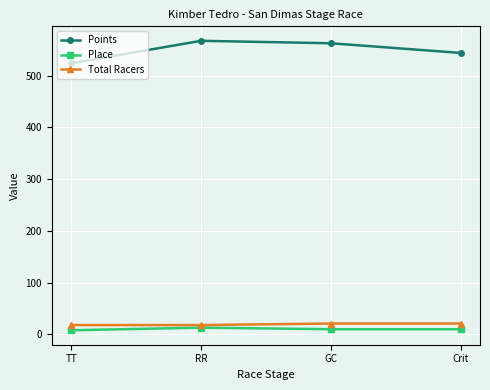

True or false: Points has a value of 371.5 at GC.

False